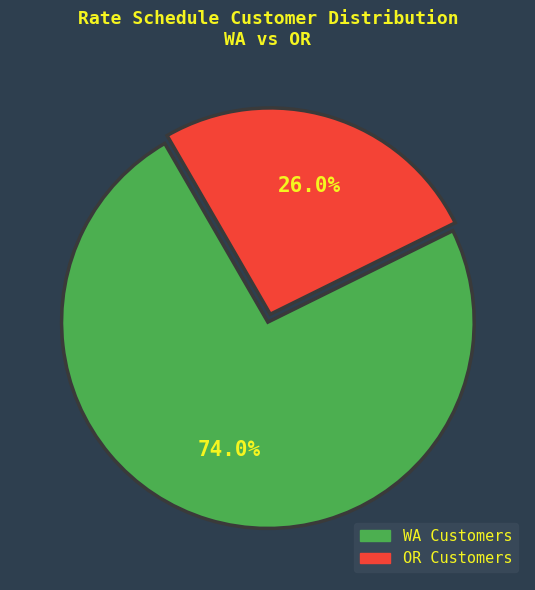

How many segments does this pie chart have?

2